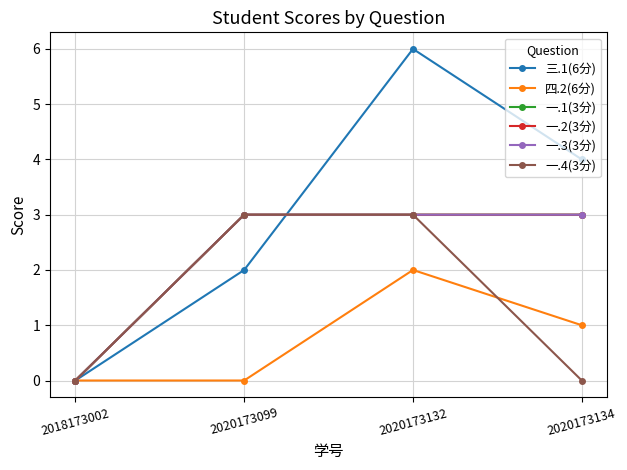

Is this an area chart (filled region under the line)?

No